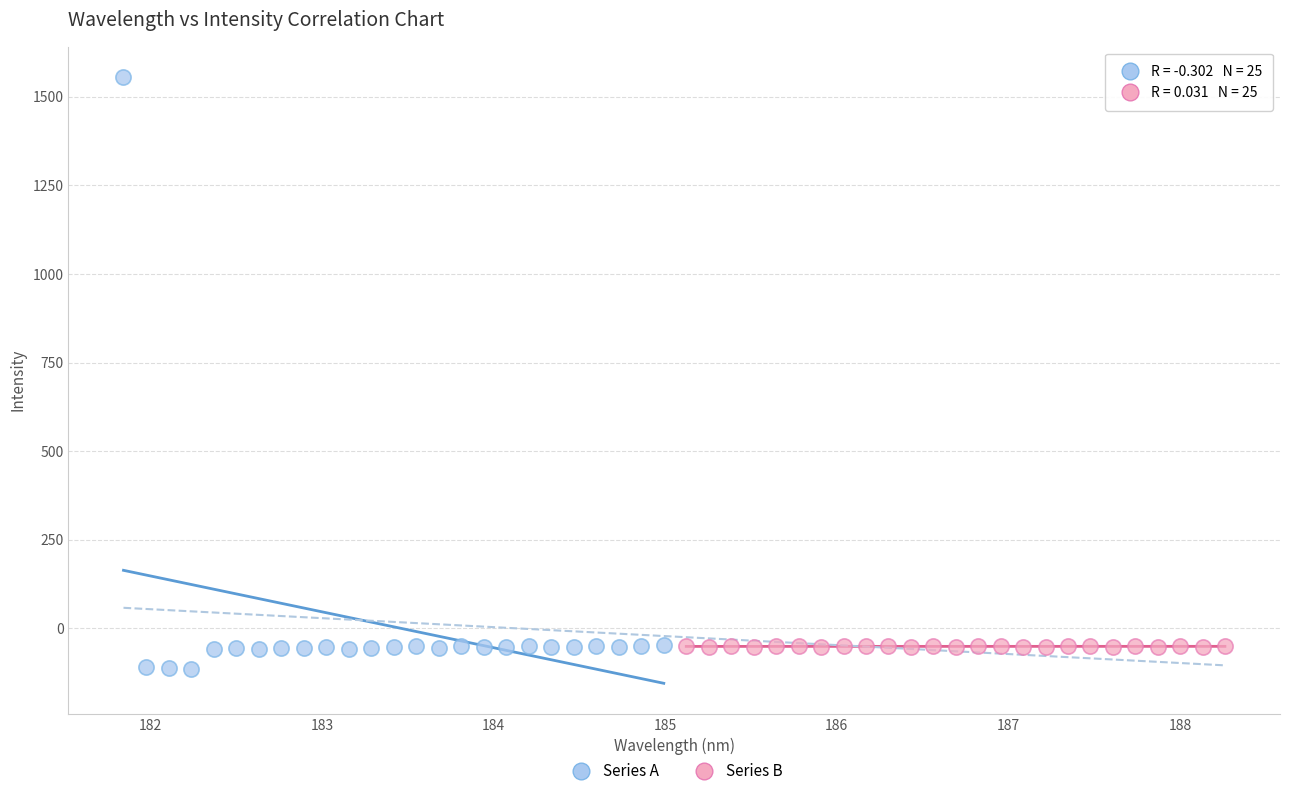

Which series contains the lowest Y value?

Series A